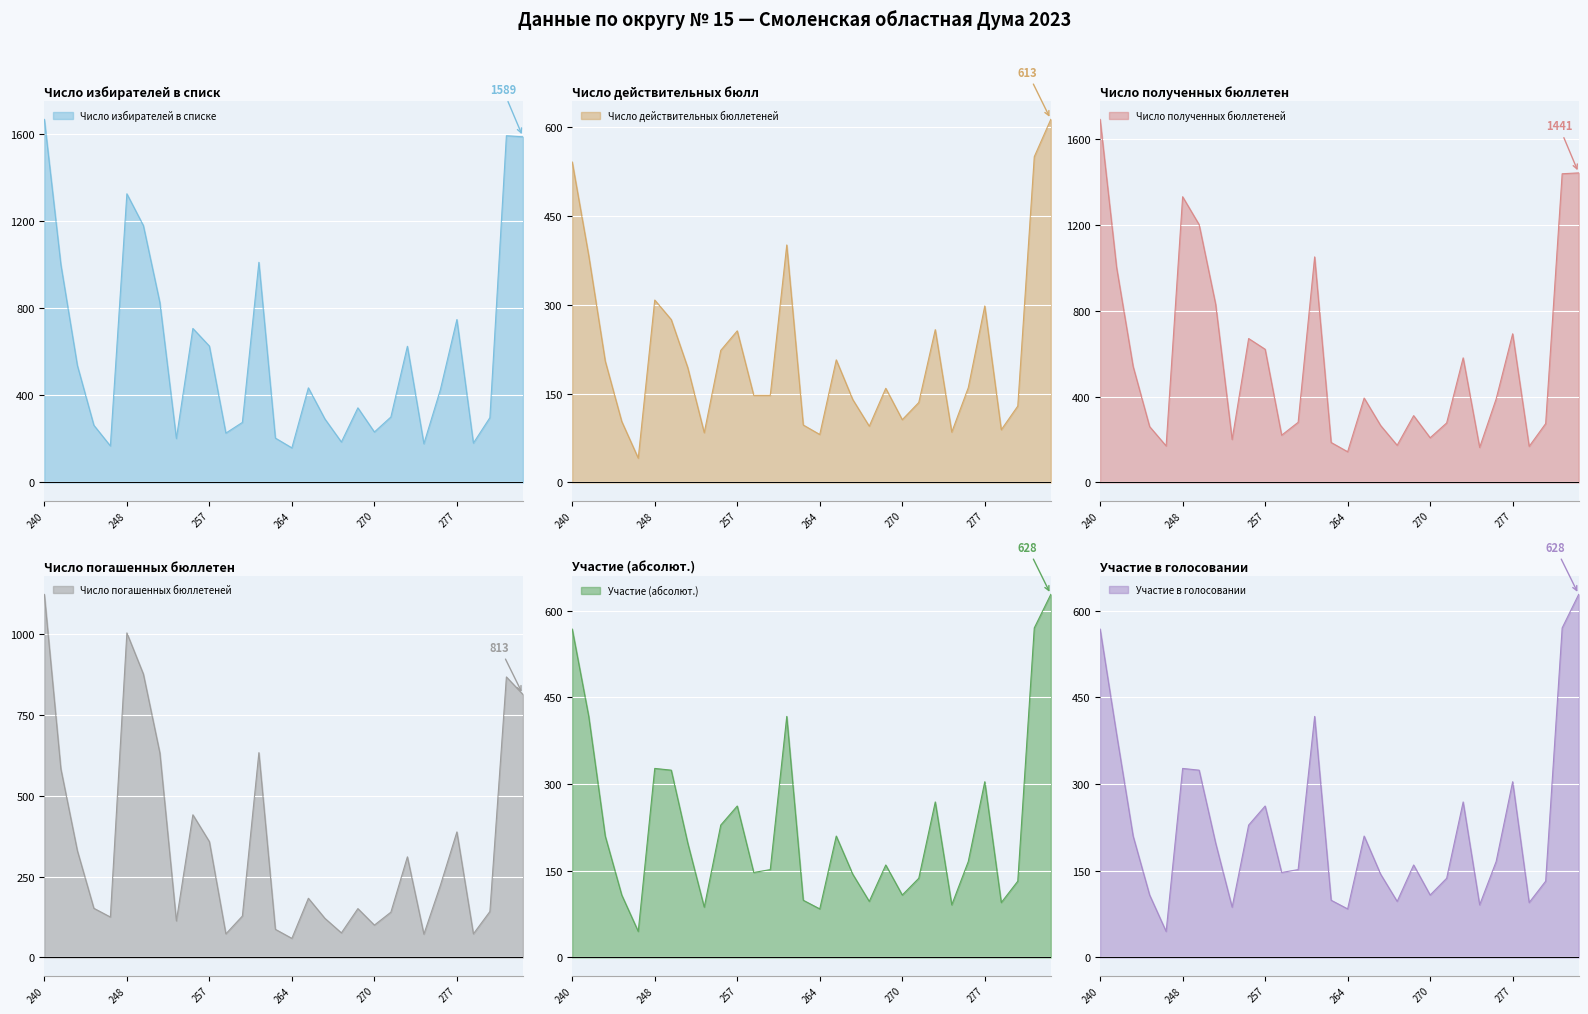

What is the spread (max minus min) of values at 241?

619